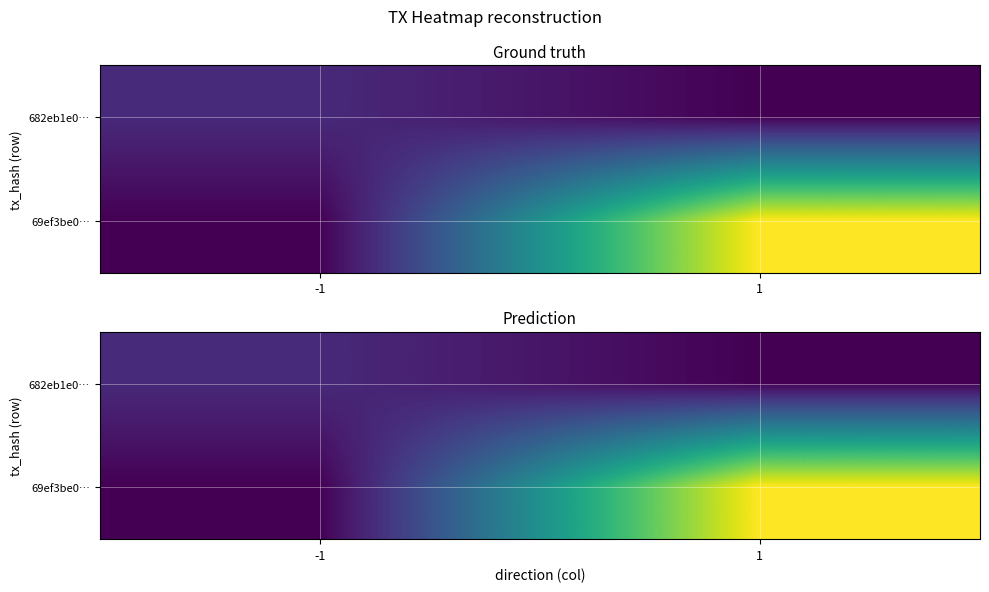

The value of 682eb1e0… at 1 is 0.5. True or false?

True